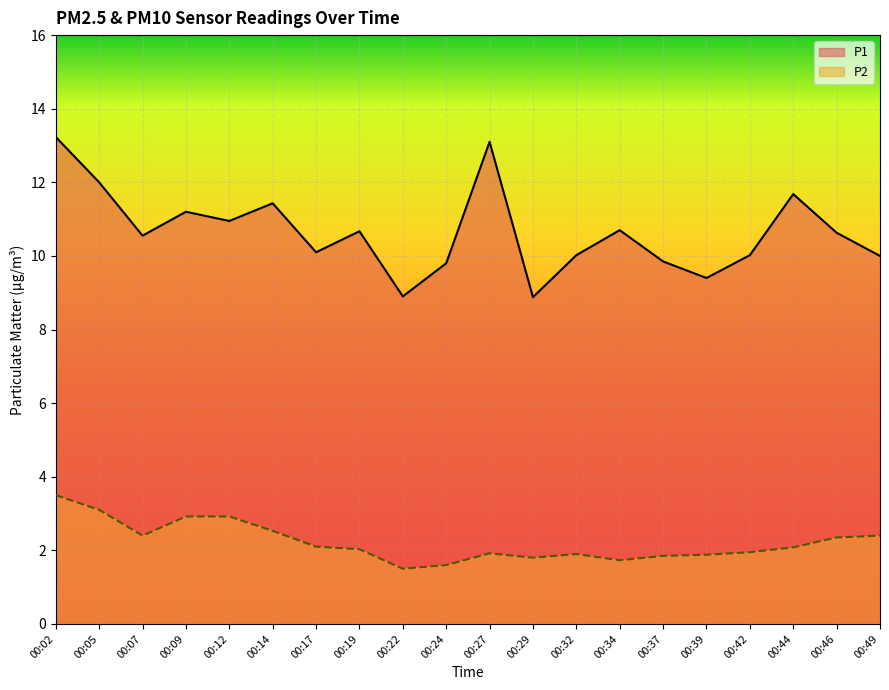

Reading left to right, list all the values displayed in this chart.

P1: 13.2	12.0	10.6	11.2	10.9	11.4	10.1	10.7	8.9	9.8	13.1	8.9	10.0	10.7	9.8	9.4	10.0	11.7	10.6	10.0
P2: 3.5	3.1	2.4	2.9	2.9	2.5	2.1	2.0	1.5	1.6	1.9	1.8	1.9	1.7	1.9	1.9	1.9	2.1	2.4	2.4